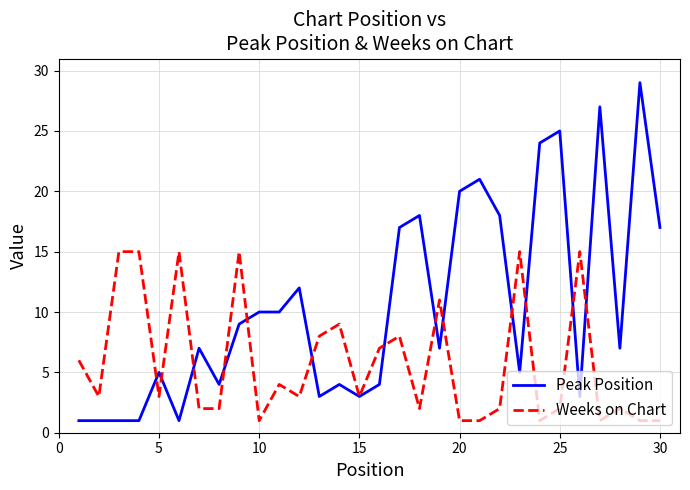

List the series in order of their peak value, lowest first.

Weeks on Chart, Peak Position